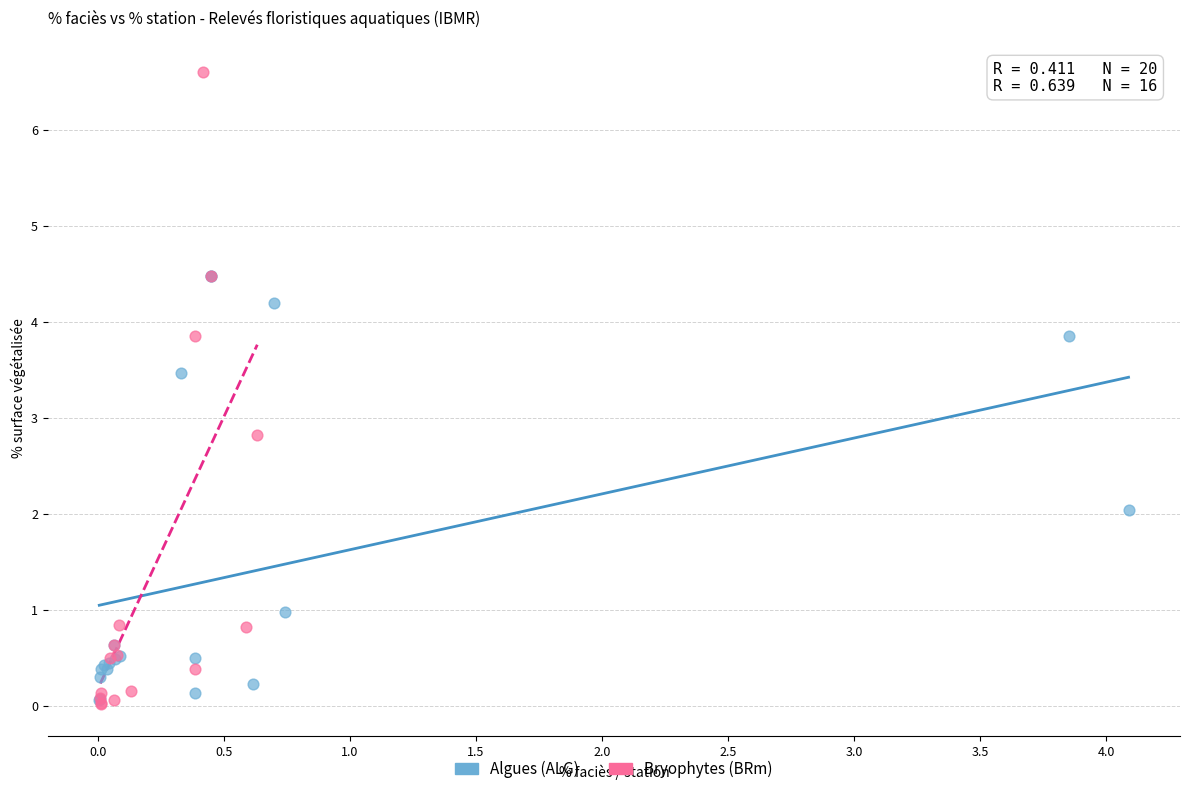

Which series reaches the maximum Y coordinate?

Bryophytes (BRm)